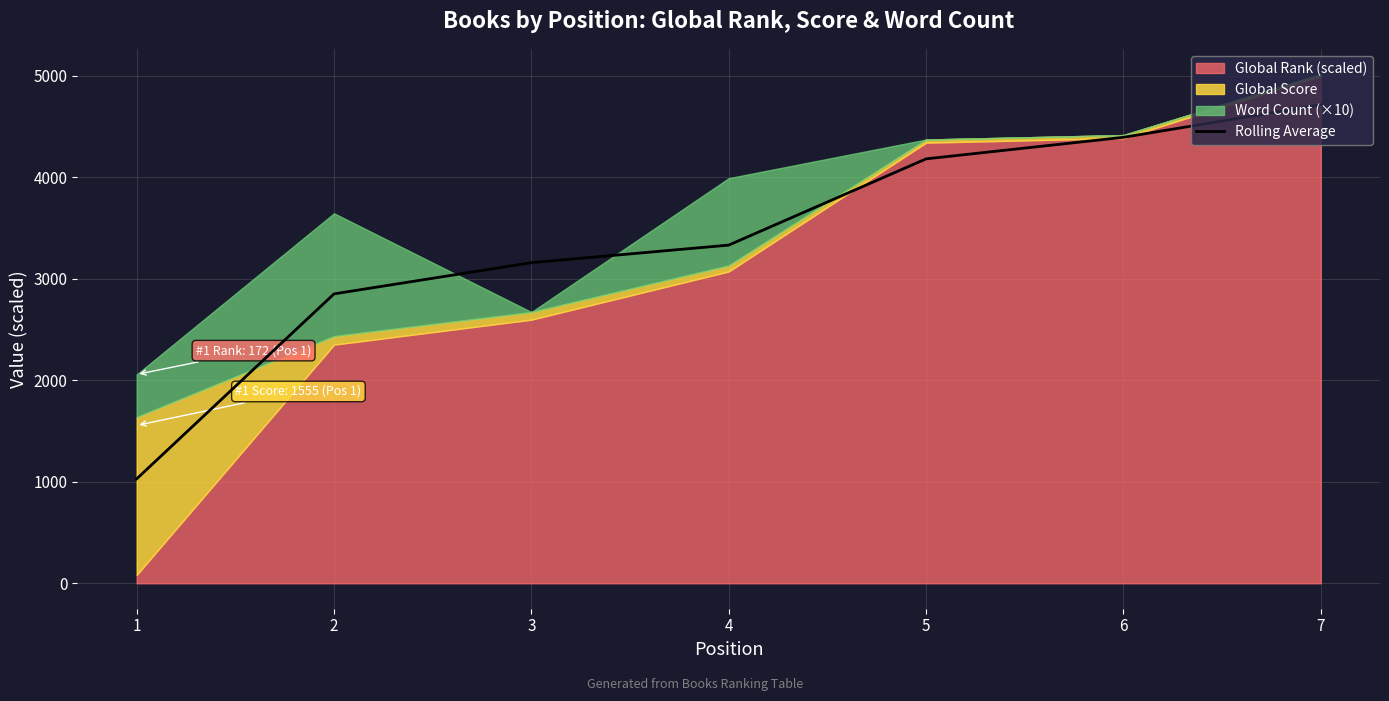

List the labels in order of value, largest first.

7, 6, 5, 4, 3, 2, 1